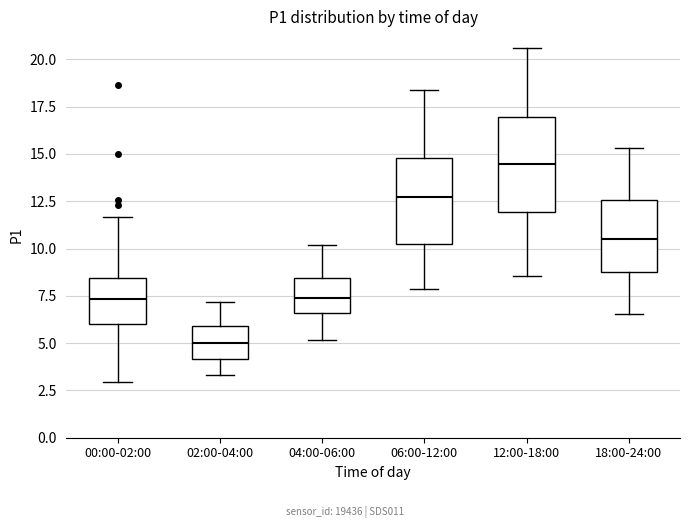

Reading left to right, read every box against the y-axis: the position of its median line, the range the box covers, and the ends of its whiskers. The values are not printed on the chart, so give them approximately, as read against the axis.

00:00-02:00: median 7.5, box 6.0 to 8.5, whiskers 3.0 to 11.5
02:00-04:00: median 5.0, box 4.0 to 6.0, whiskers 3.5 to 7.0
04:00-06:00: median 7.5, box 6.5 to 8.5, whiskers 5.0 to 10.0
06:00-12:00: median 13.0, box 10.0 to 15.0, whiskers 8.0 to 18.5
12:00-18:00: median 14.5, box 12.0 to 17.0, whiskers 8.5 to 20.5
18:00-24:00: median 10.5, box 9.0 to 12.5, whiskers 6.5 to 15.5